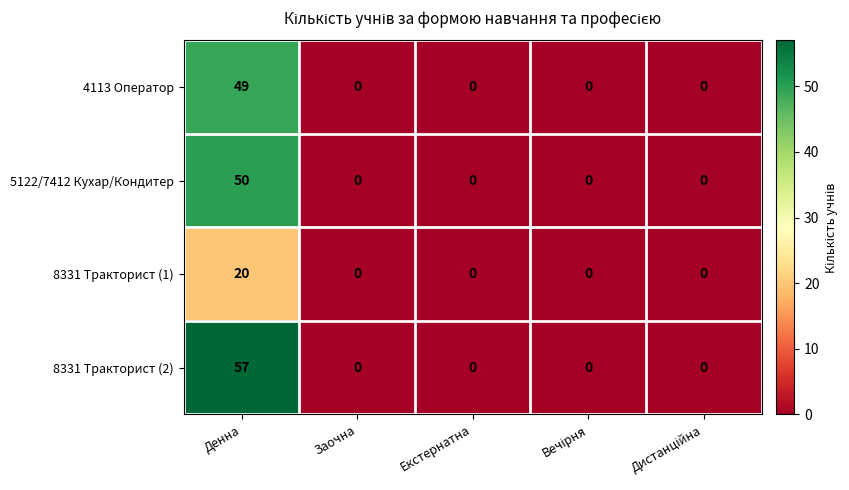

True or false: 8331 Тракторист (2) has a value of 34 at Екстернатна.

False